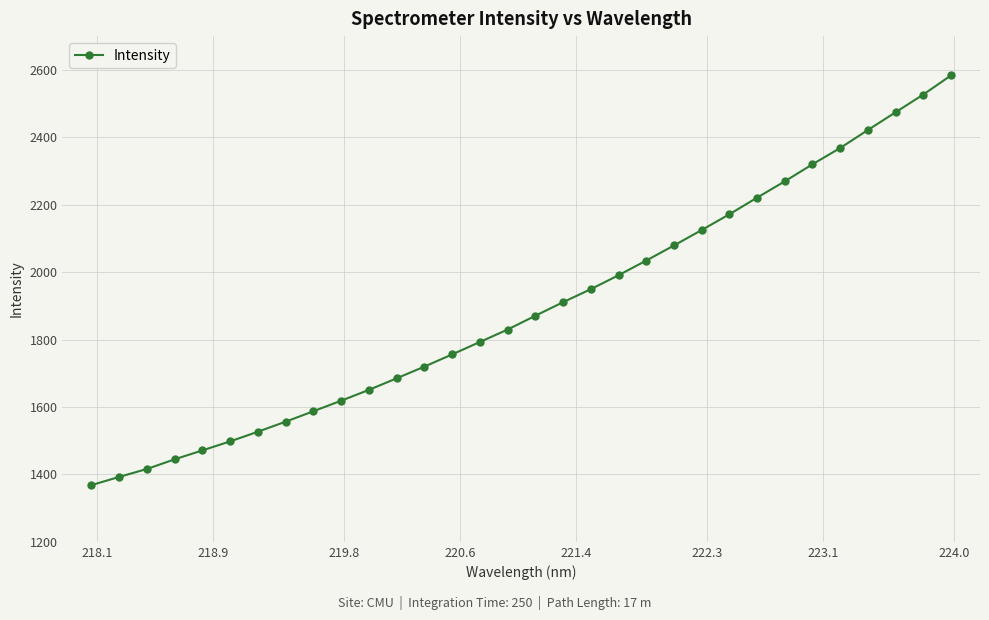

What is the minimum value shown in the chart?

1368.3